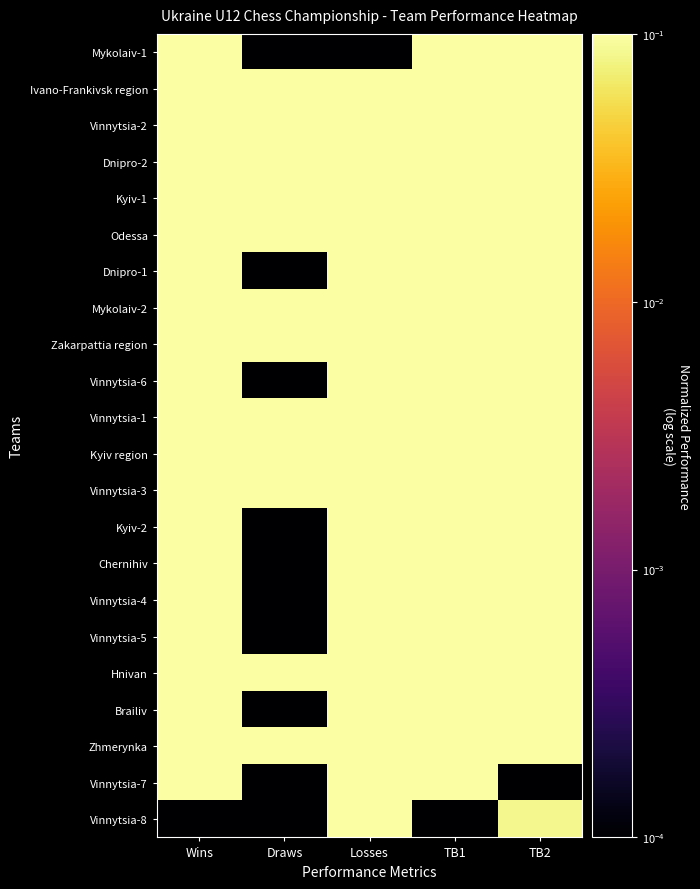

Reading left to right, transcribe all the data shown in this chart.

Mykolaiv-1: Wins=1.0	Draws=0.0	Losses=0.0	TB1=1.0	TB2=1.0
Ivano-Frankivsk region: Wins=0.6	Draws=0.5	Losses=0.1	TB1=0.8	TB2=1.0
Vinnytsia-2: Wins=0.5	Draws=0.5	Losses=0.3	TB1=0.6	TB2=0.8
Dnipro-2: Wins=0.5	Draws=0.2	Losses=0.4	TB1=0.6	TB2=0.8
Kyiv-1: Wins=0.5	Draws=0.2	Losses=0.4	TB1=0.6	TB2=0.7
Odessa: Wins=0.2	Draws=1.0	Losses=0.3	TB1=0.5	TB2=0.7
Dnipro-1: Wins=0.5	Draws=0.0	Losses=0.6	TB1=0.5	TB2=0.7
Mykolaiv-2: Wins=0.2	Draws=1.0	Losses=0.3	TB1=0.5	TB2=0.6
Zakarpattia region: Wins=0.4	Draws=0.5	Losses=0.4	TB1=0.5	TB2=0.6
Vinnytsia-6: Wins=0.5	Draws=0.0	Losses=0.6	TB1=0.5	TB2=0.5
Vinnytsia-1: Wins=0.4	Draws=0.2	Losses=0.6	TB1=0.4	TB2=0.6
Kyiv region: Wins=0.4	Draws=0.2	Losses=0.6	TB1=0.4	TB2=0.5
Vinnytsia-3: Wins=0.2	Draws=0.5	Losses=0.6	TB1=0.4	TB2=0.5
Kyiv-2: Wins=0.4	Draws=0.0	Losses=0.7	TB1=0.4	TB2=0.4
Chernihiv: Wins=0.4	Draws=0.0	Losses=0.7	TB1=0.4	TB2=0.4
Vinnytsia-4: Wins=0.4	Draws=0.0	Losses=0.7	TB1=0.4	TB2=0.3
Vinnytsia-5: Wins=0.4	Draws=0.0	Losses=0.7	TB1=0.4	TB2=0.2
Hnivan: Wins=0.2	Draws=0.2	Losses=0.7	TB1=0.3	TB2=0.3
Brailiv: Wins=0.2	Draws=0.0	Losses=0.9	TB1=0.2	TB2=0.2
Zhmerynka: Wins=0.1	Draws=0.2	Losses=0.9	TB1=0.2	TB2=0.3
Vinnytsia-7: Wins=0.1	Draws=0.0	Losses=1.0	TB1=0.1	TB2=0.0
Vinnytsia-8: Wins=0.0	Draws=0.0	Losses=1.0	TB1=0.0	TB2=0.1